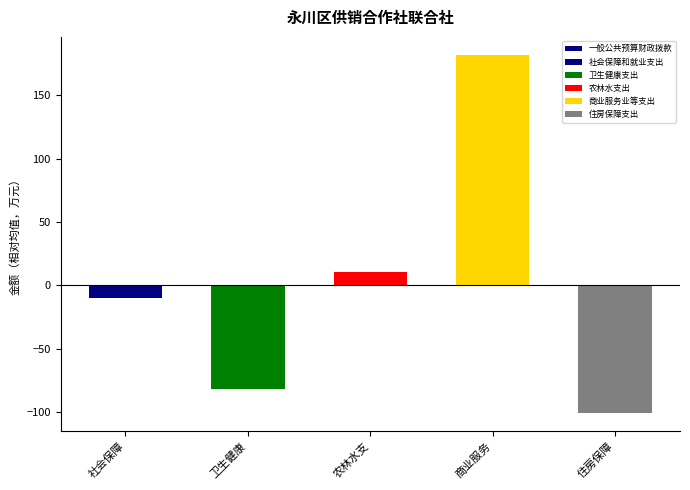

List the labels in order of value, smallest first.

住房保障, 卫生健康, 社会保障, 农林水支, 商业服务